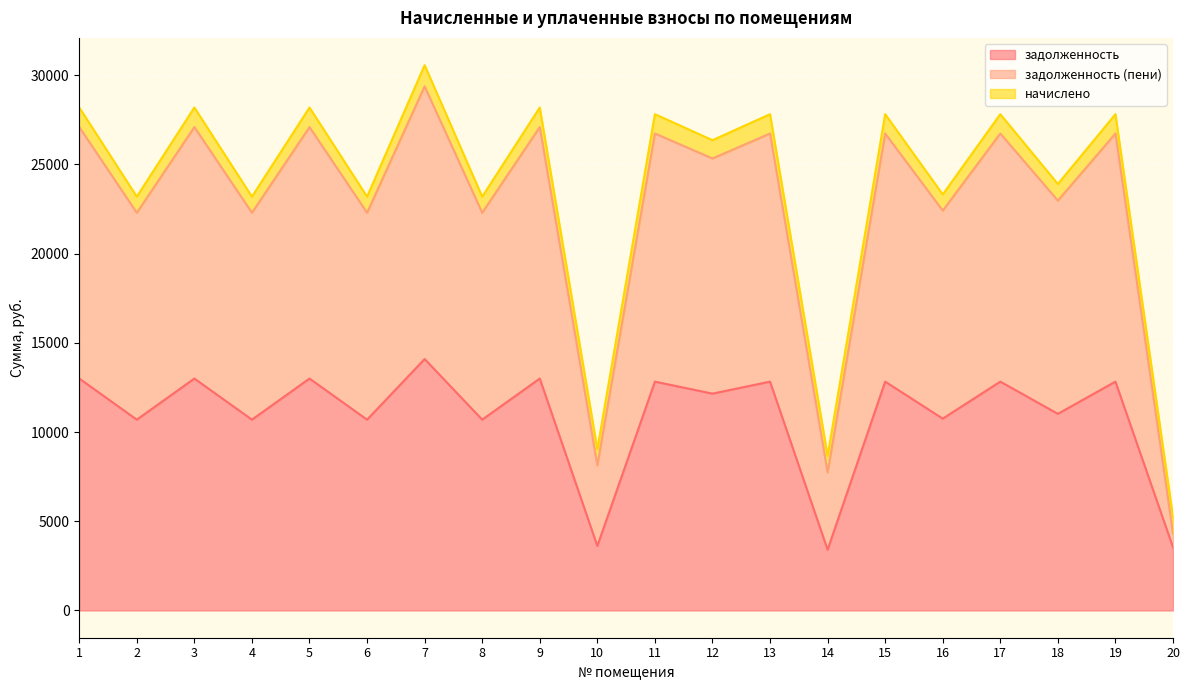

At which category does the chart reach its minimum across all series?

14